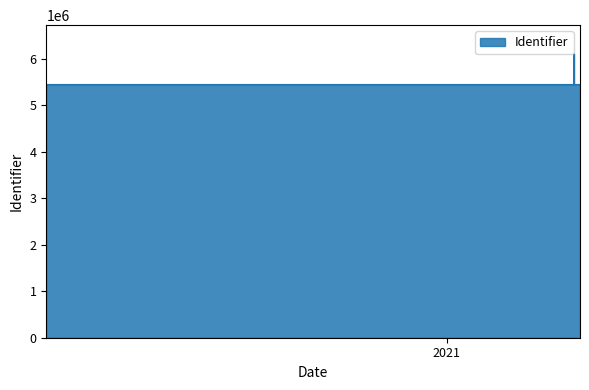

What is the greatest value displayed?

6113603